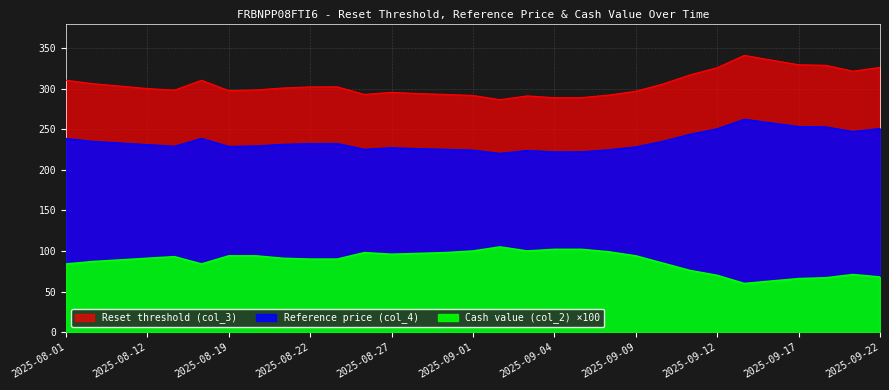

Is it true that Cash value (col_2) equals 35.1 at 2025-09-10?

False